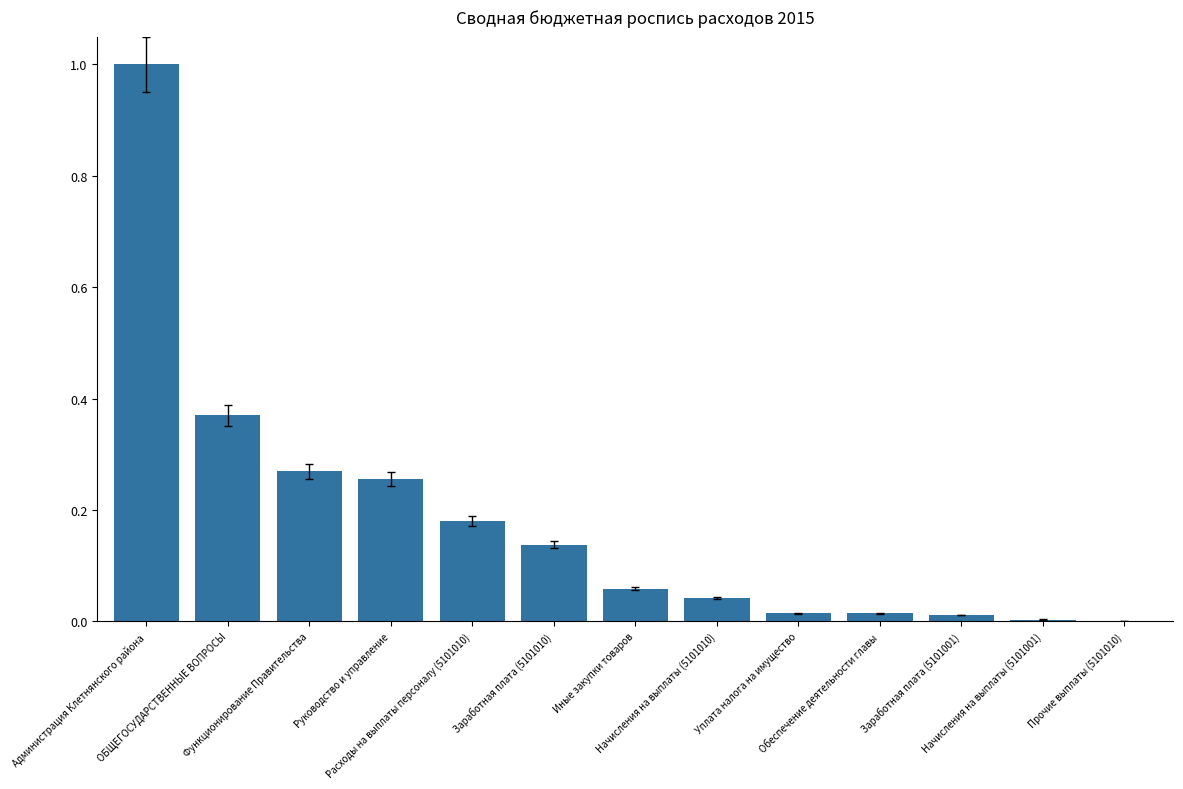

Where is the data nearest to the value 0?

Прочие выплаты (5101010)